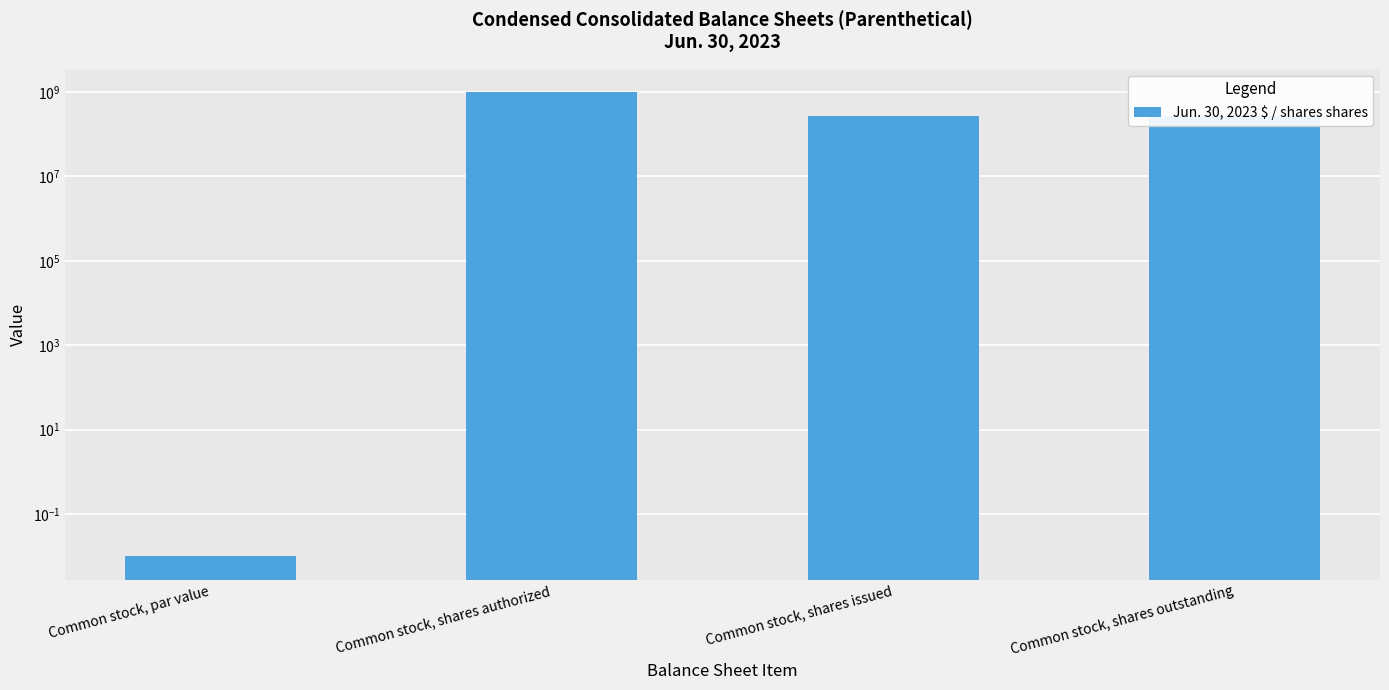

Rank the categories by value from highest to lowest.

Common stock, shares authorized, Common stock, shares issued, Common stock, shares outstanding, Common stock, par value